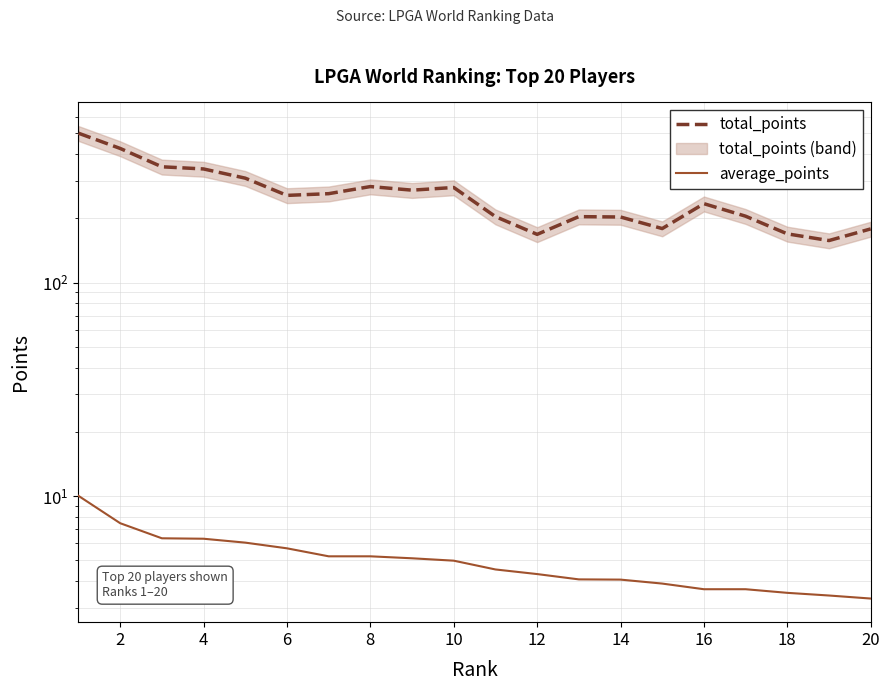

True or false: average_points and total_points cross at least once.

False